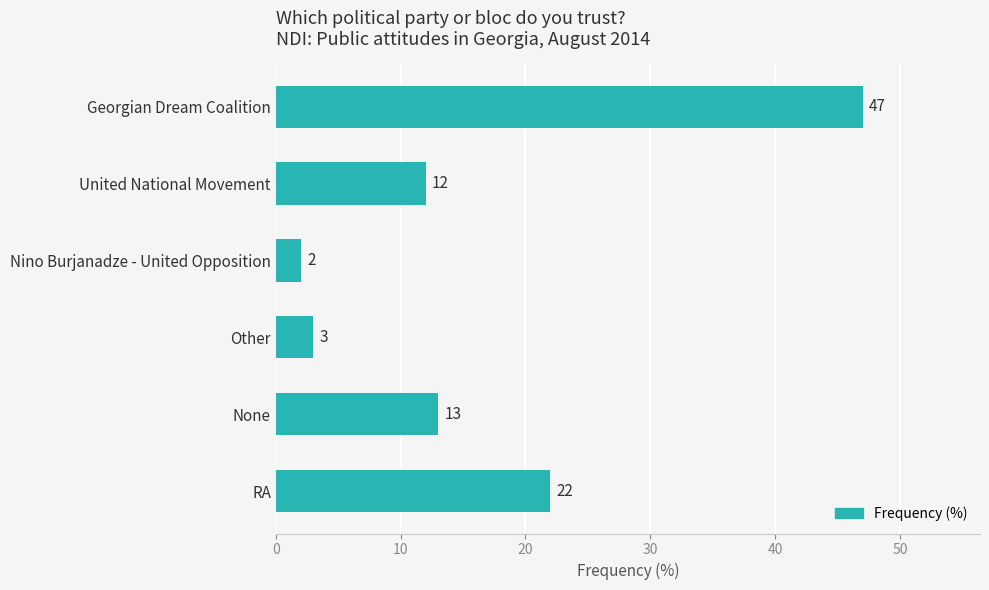

Is it true that the value at United National Movement is 12?

True